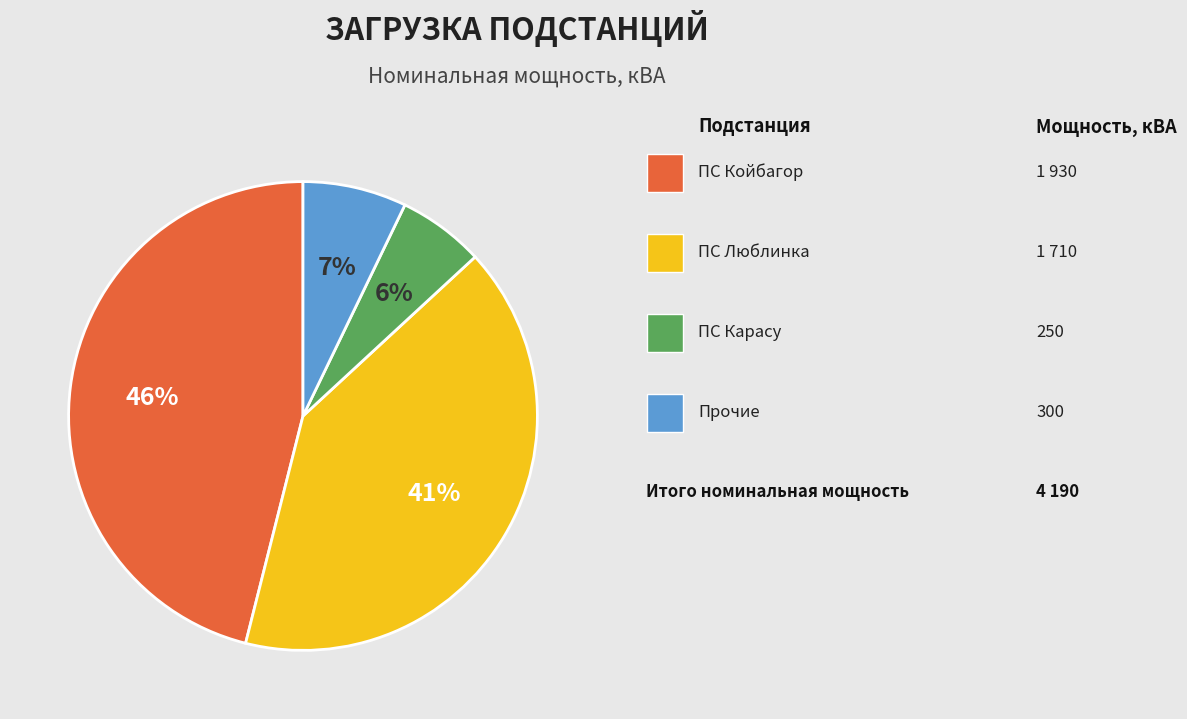

Does any single category account for the majority?

No